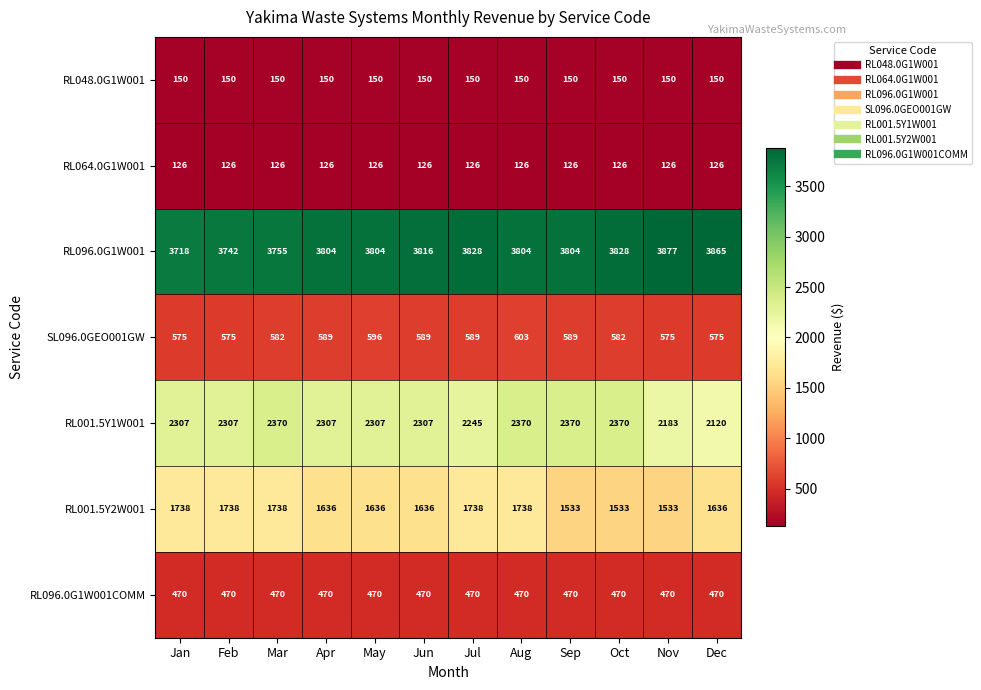

What is the sum of the RL096.0G1W001 values at Aug and Apr?

7608